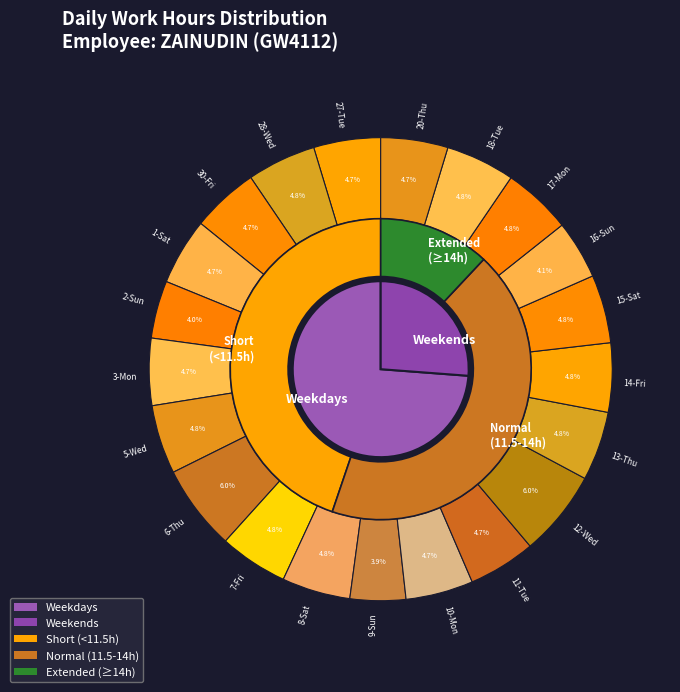

The 12-Wed slice represents 20% of the pie. True or false?

False